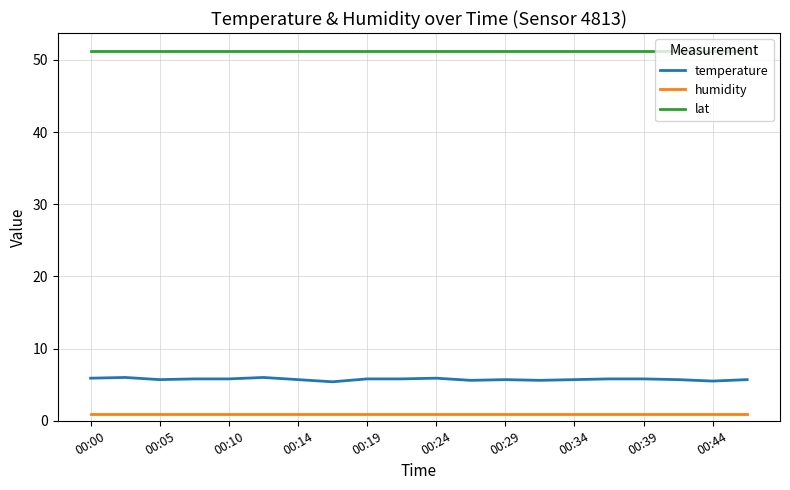

Which series has the largest total across all categories?

lat